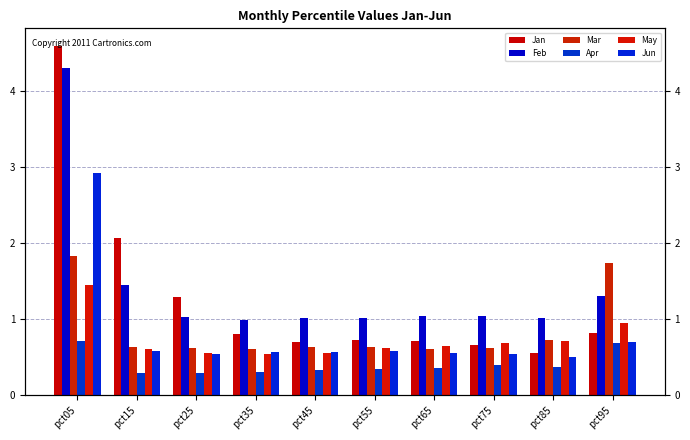

How many Apr values are between 0 and 1?

10